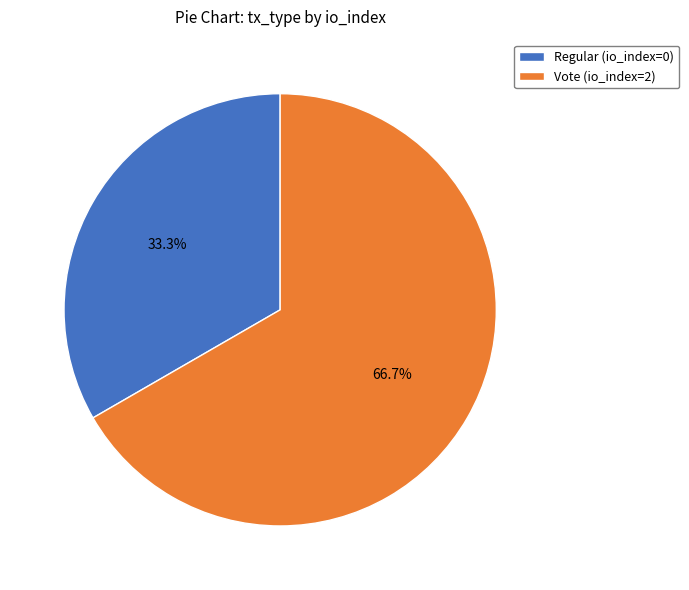

How many slices are in this pie chart?

2